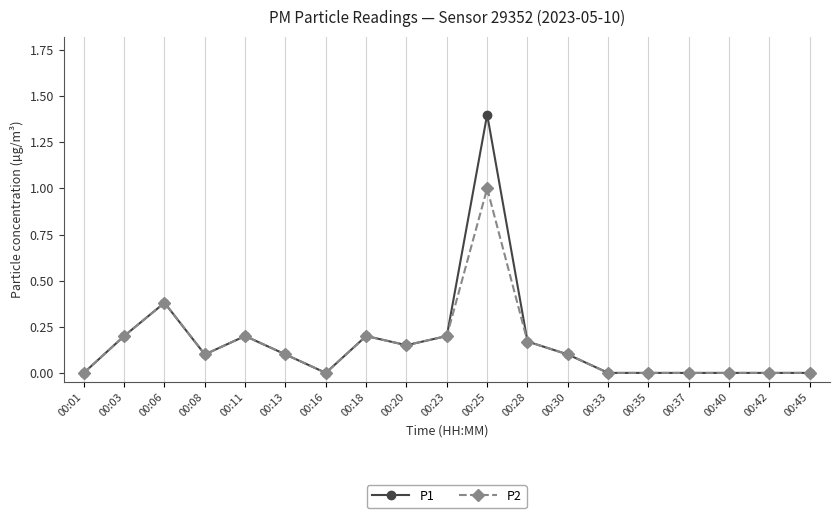

Which series has the widest spread of values?

P1